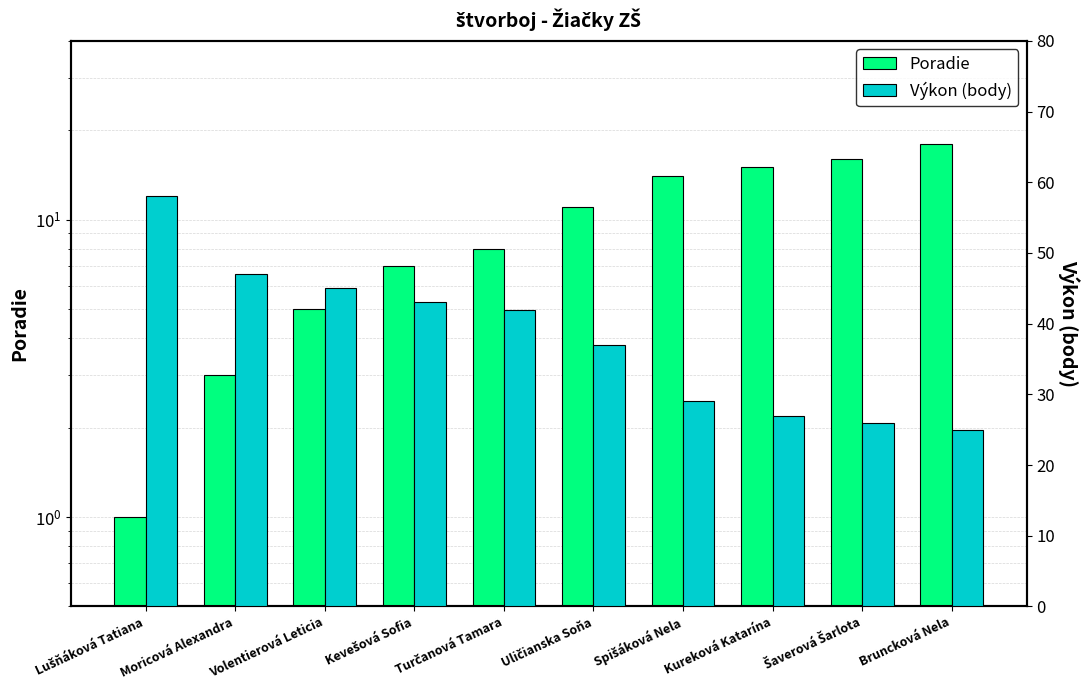

Is it true that Výkon (body) equals 10 at Turčanová Tamara?

False